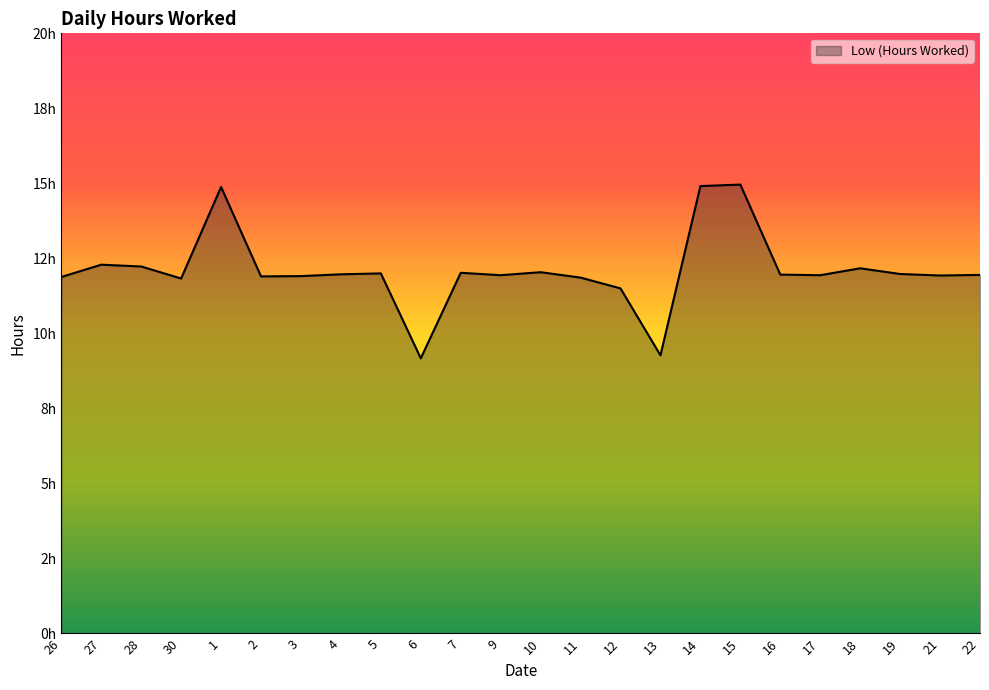

Rank the categories by value from highest to lowest.

15, 14, 1, 27, 28, 18, 10, 7, 5, 19, 4, 16, 22, 9, 17, 21, 3, 2, 26, 11, 30, 12, 13, 6